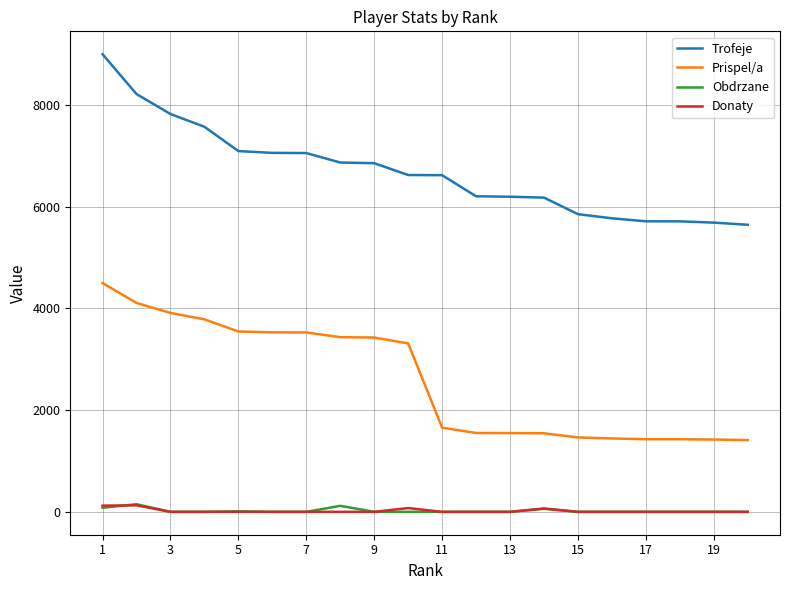

What is the maximum value shown in the chart?

9000